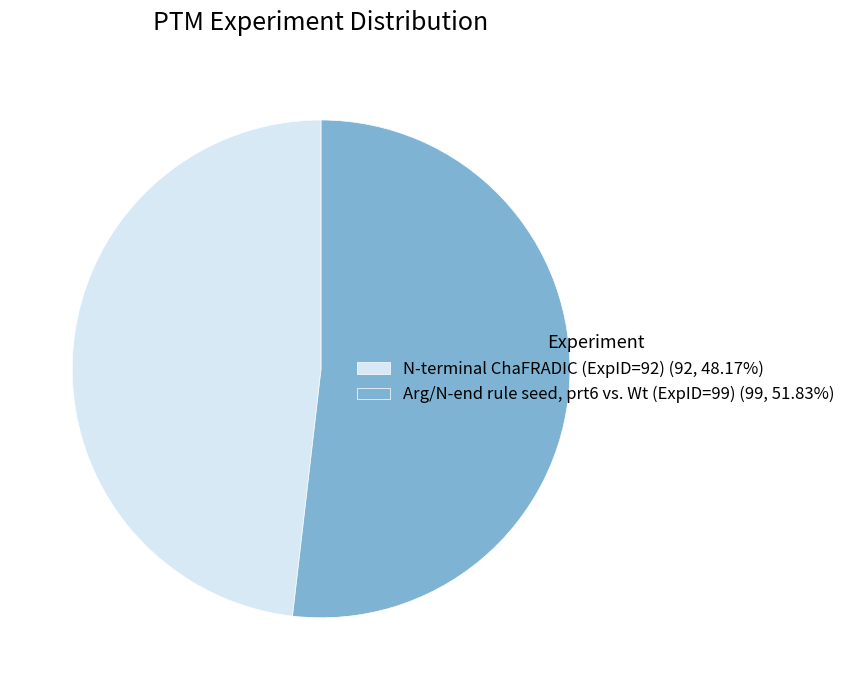

Approximately how many times larger is the value at Arg/N-end rule seed, prt6 vs. Wt (ExpID=99) compared to N-terminal ChaFRADIC (ExpID=92)?

1.1